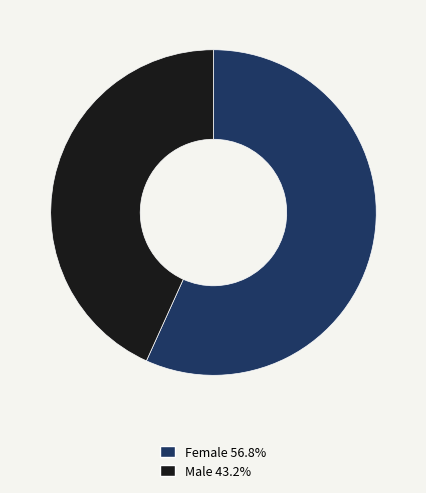

Is there a majority slice in this chart?

Yes